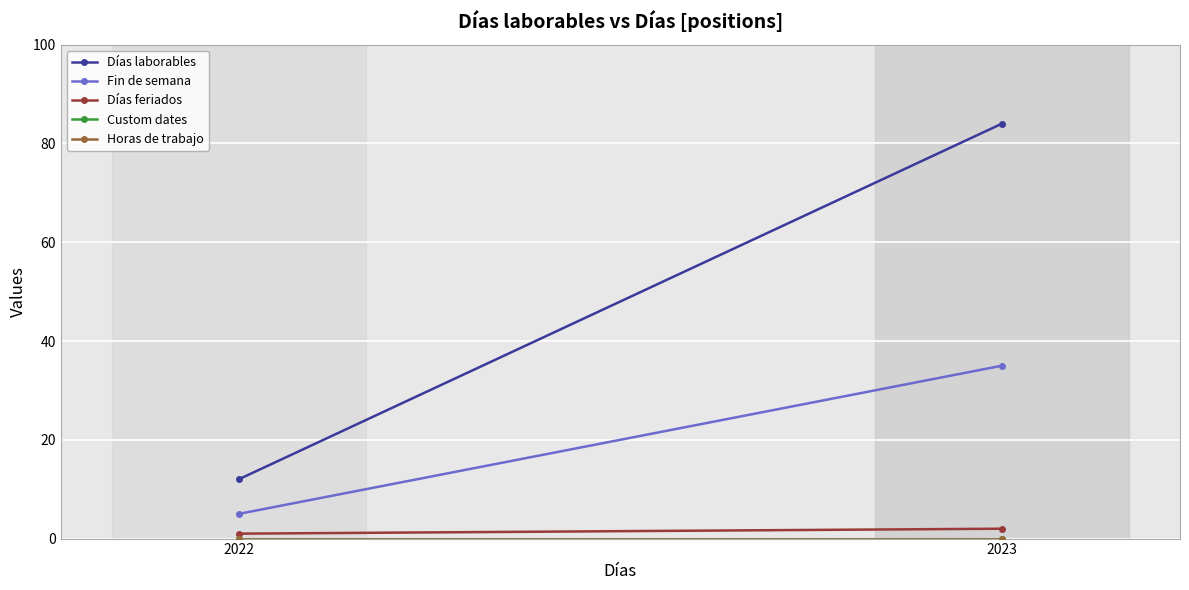

What is the maximum value shown in the chart?

84